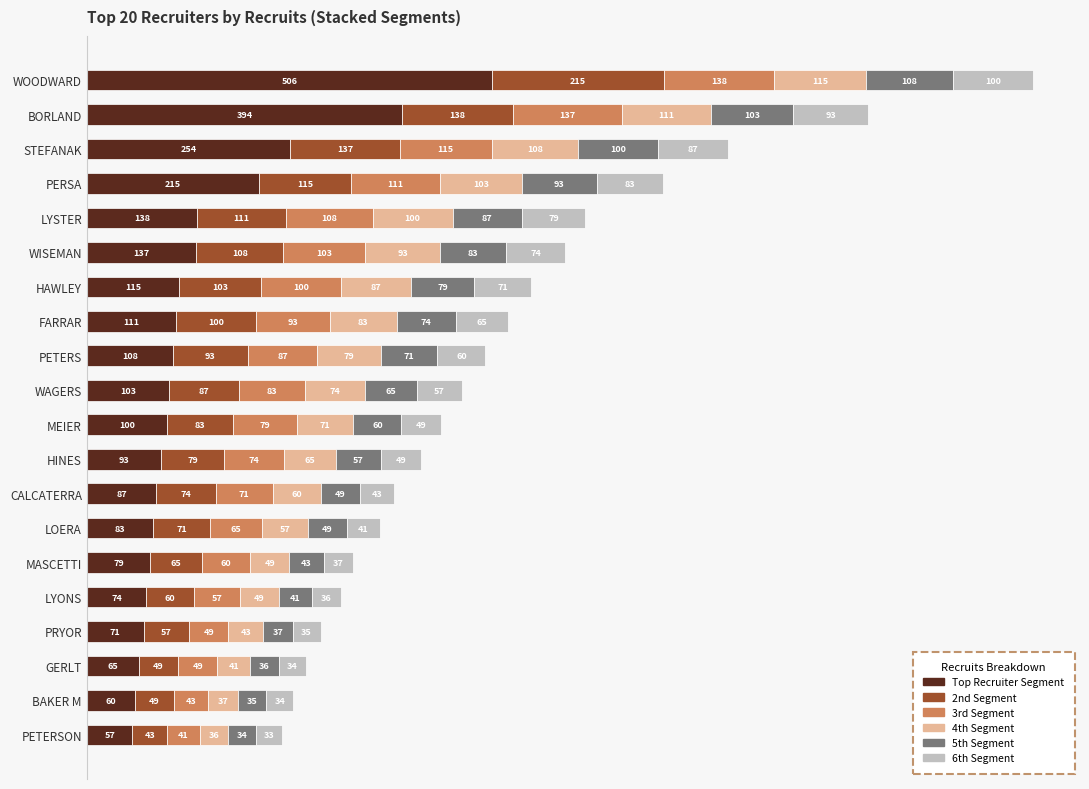

What is the total value across all series at HAWLEY?

555